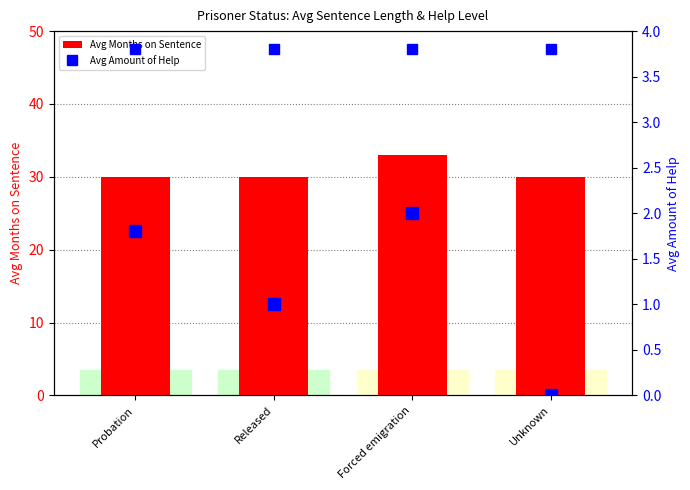

Is the value of Avg Months on Sentence at Unknown greater than the value of Avg Amount of Help at Forced emigration?

Yes